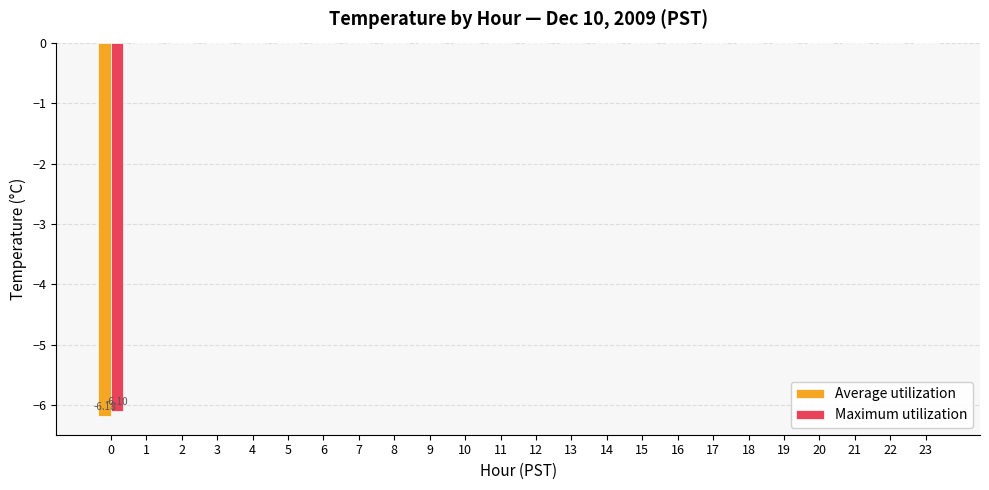

How many series are shown in this chart?

2